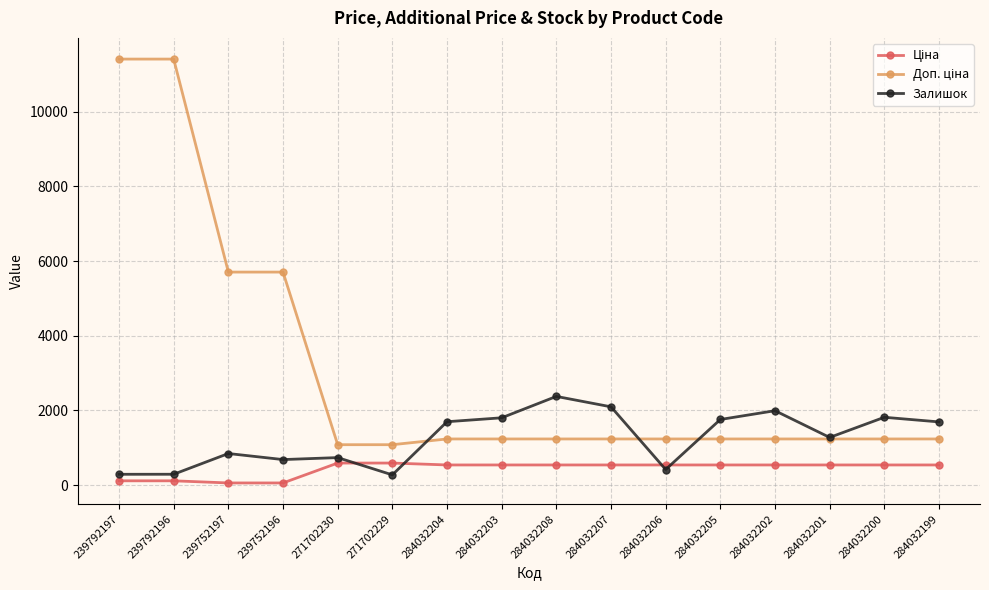

What is the value of the Залишок point at the 5th from the left?

736.0